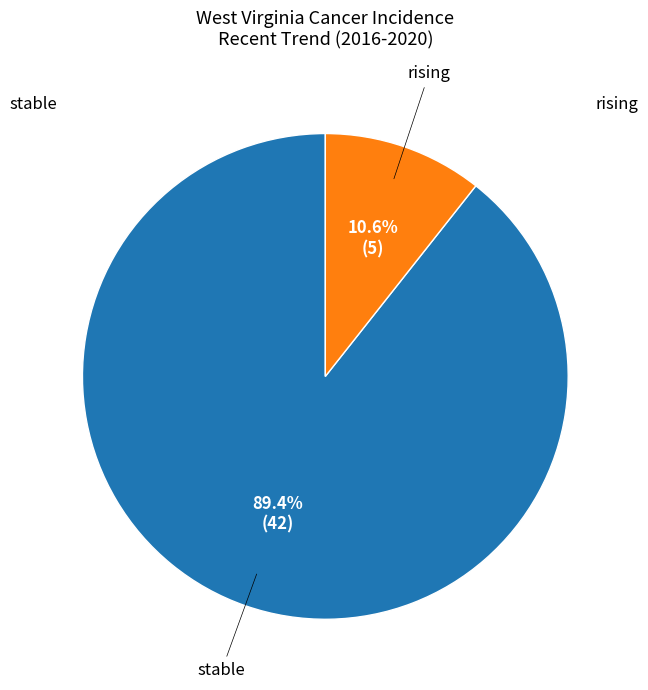

What portion of the pie excludes stable?

10.6%